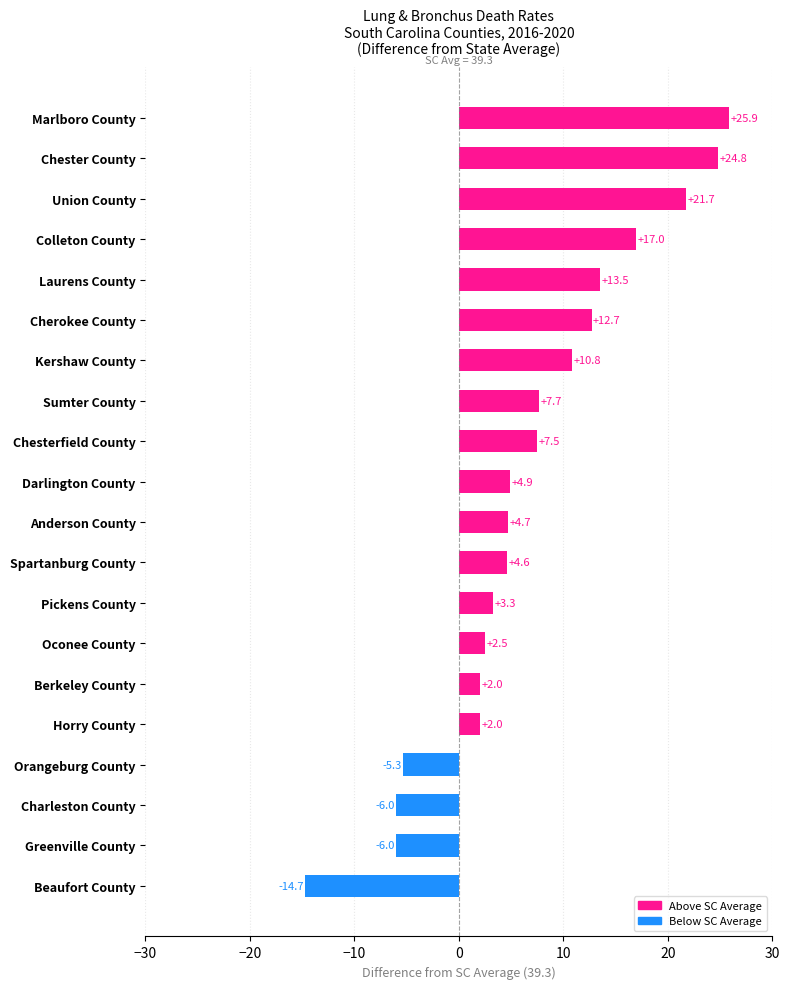

What is the sum of all values?

133.6